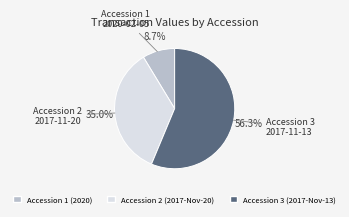

Does any single category account for the majority?

Yes